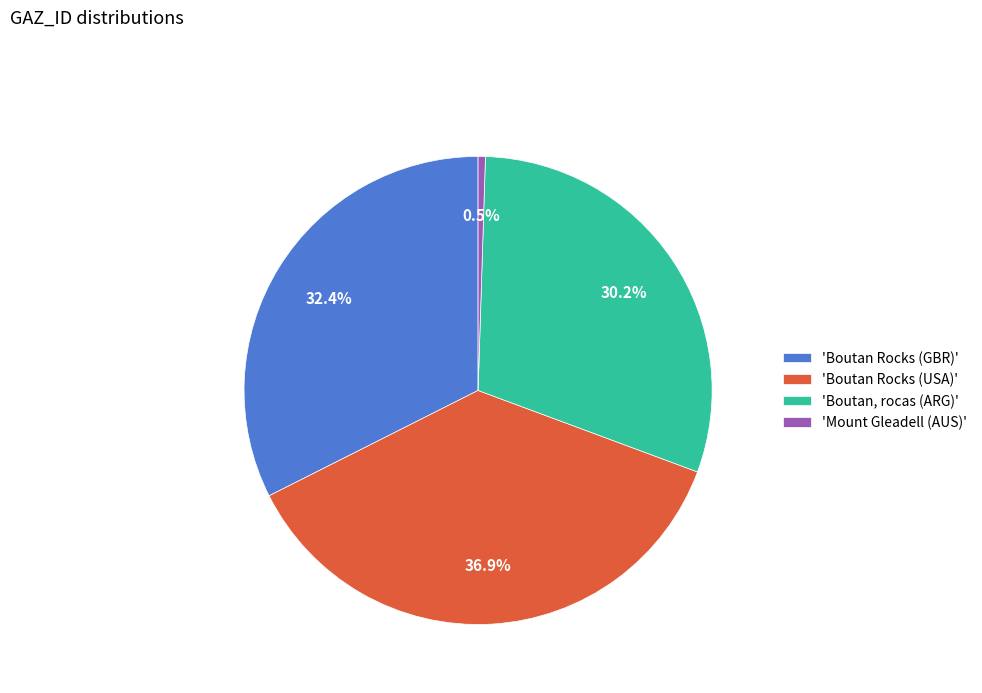

Rank the categories by value from lowest to highest.

'Mount Gleadell (AUS)', 'Boutan, rocas (ARG)', 'Boutan Rocks (GBR)', 'Boutan Rocks (USA)'